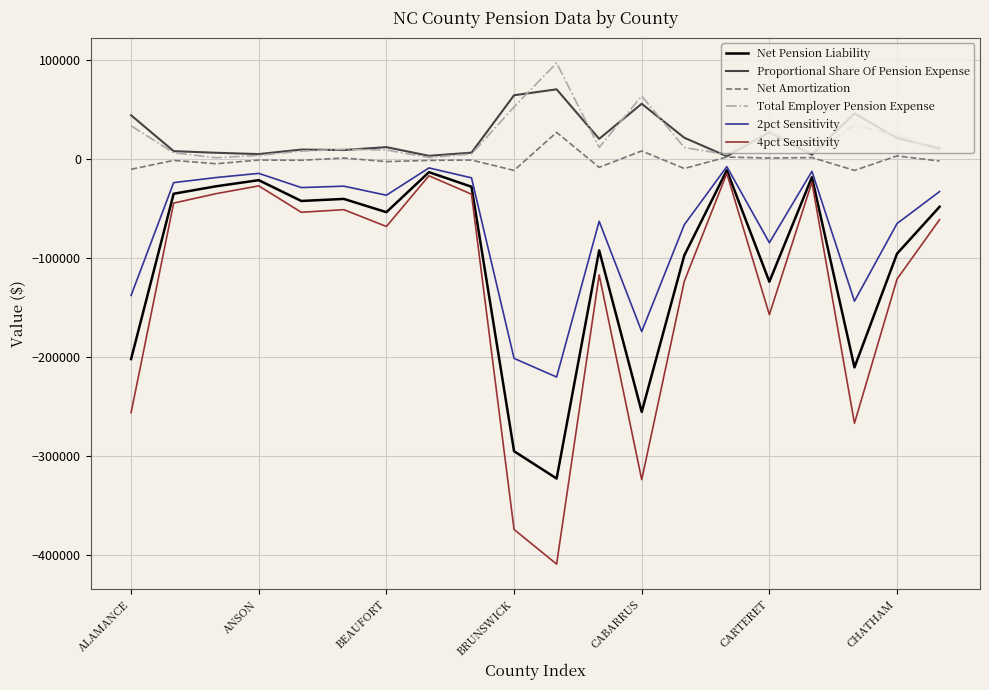

True or false: 2pct Sensitivity and Proportional Share Of Pension Expense intersect in this chart.

False